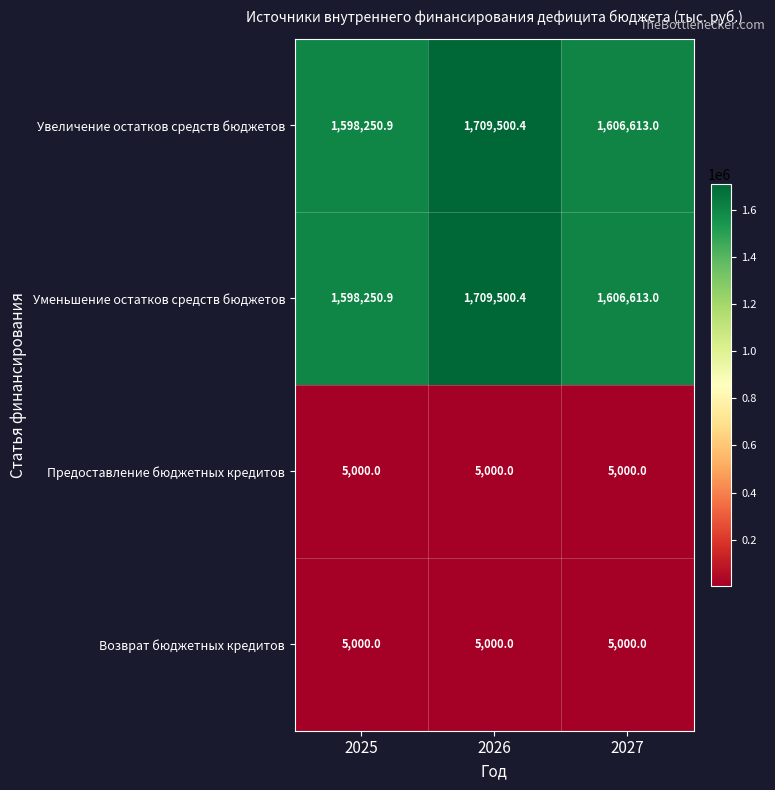

What is the smallest value displayed?

5000.0